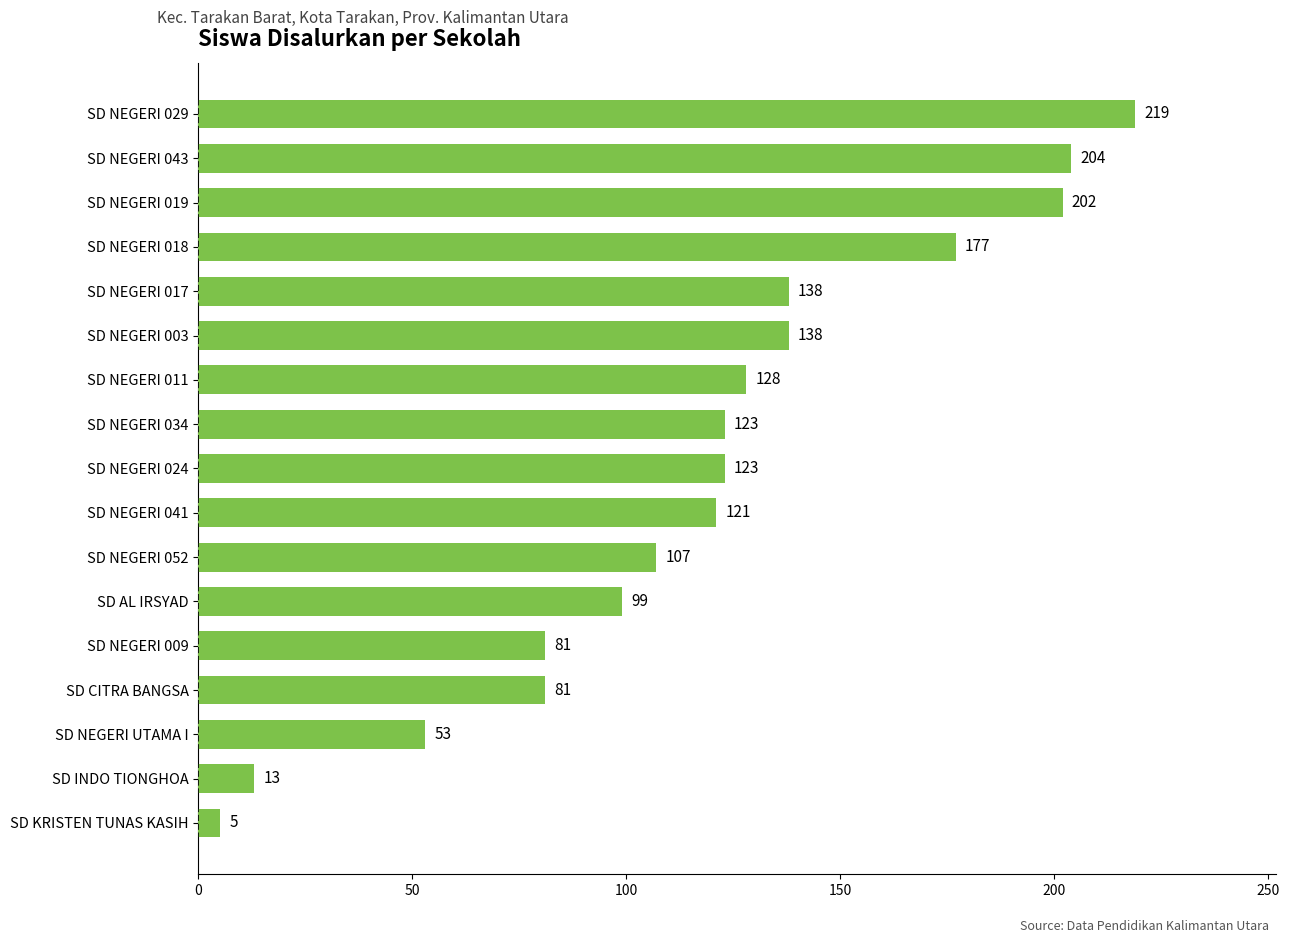

Reading bottom to top, transcribe all the data shown in this chart.

5	13	53	81	81	99	107	121	123	123	128	138	138	177	202	204	219